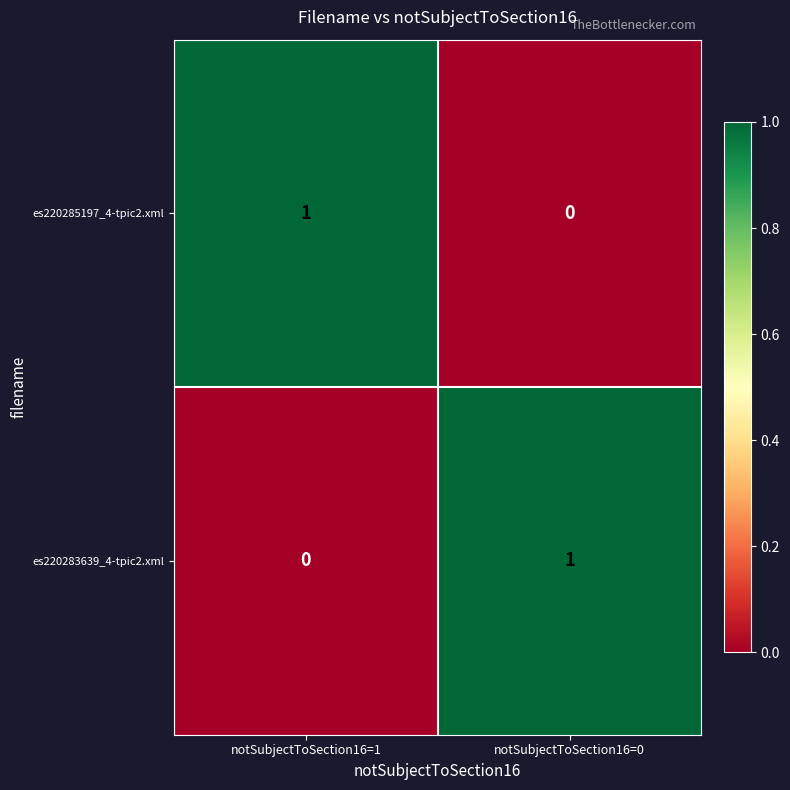

Which category has the highest value in the es220285197_4-tpic2.xml series?

notSubjectToSection16=1